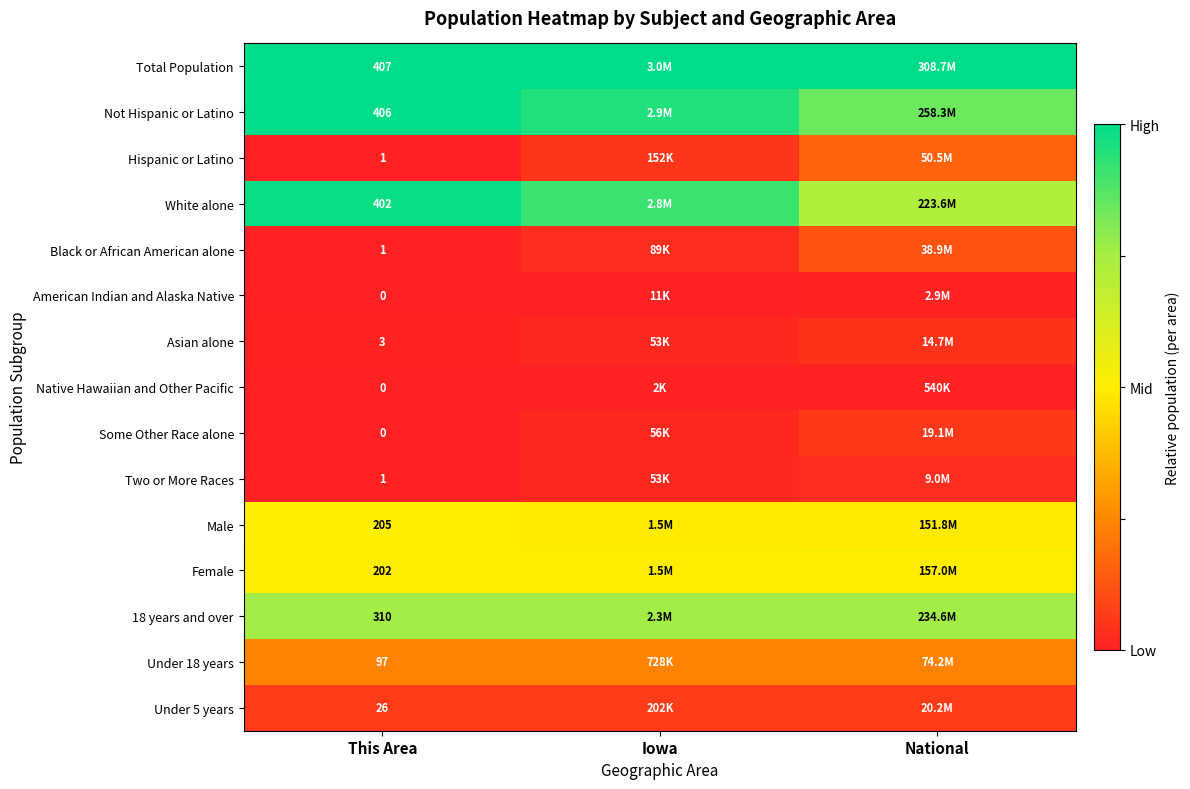

Is the value of Hispanic or Latino at This Area greater than the value of Under 18 years at This Area?

No